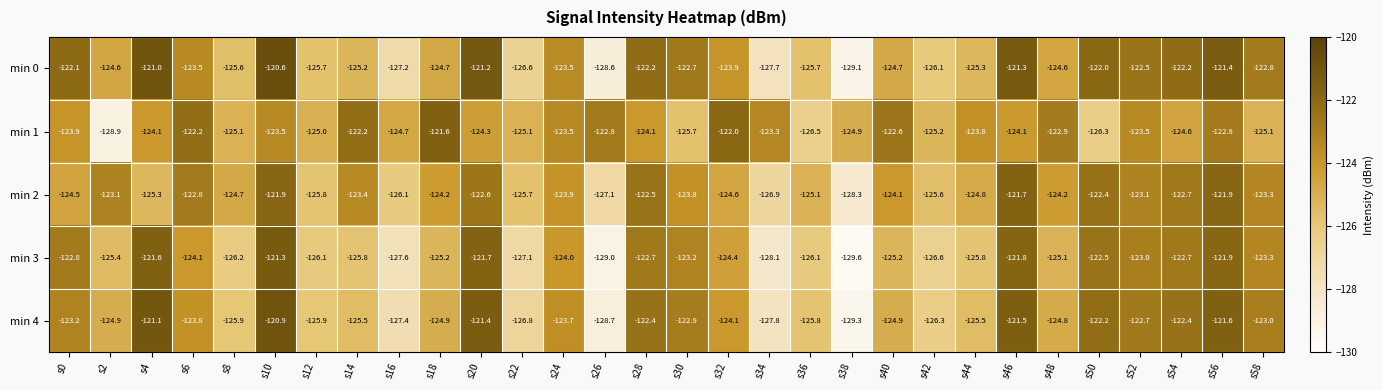

Is it true that min 4 equals -190.6 at s6?

False